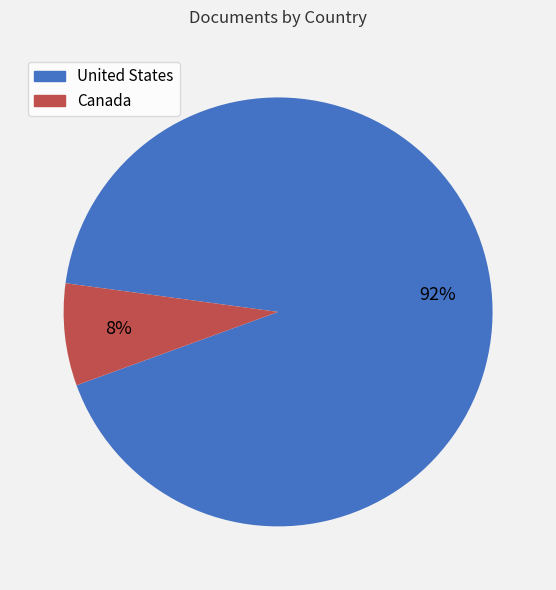

To the nearest percent, what percentage of the pie is Canada?

8%